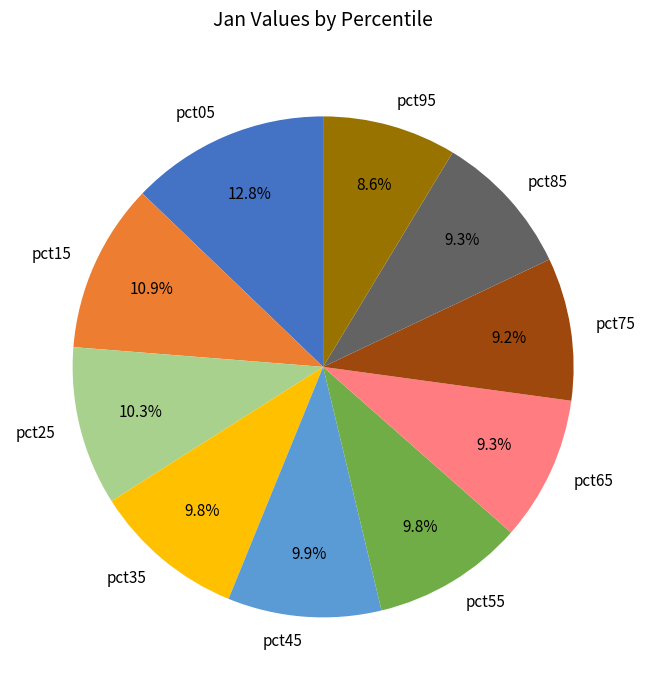

True or false: pct05 accounts for 5% of the total.

False